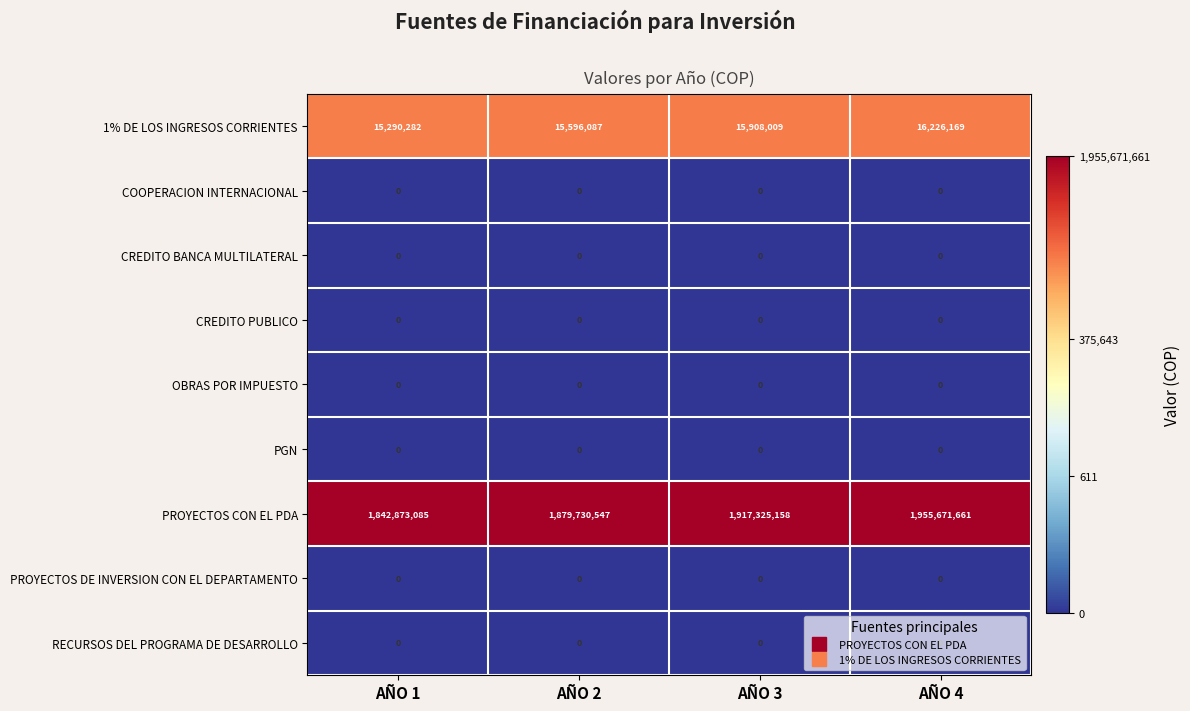

Is it true that OBRAS POR IMPUESTO equals 0 at AÑO 1?

True